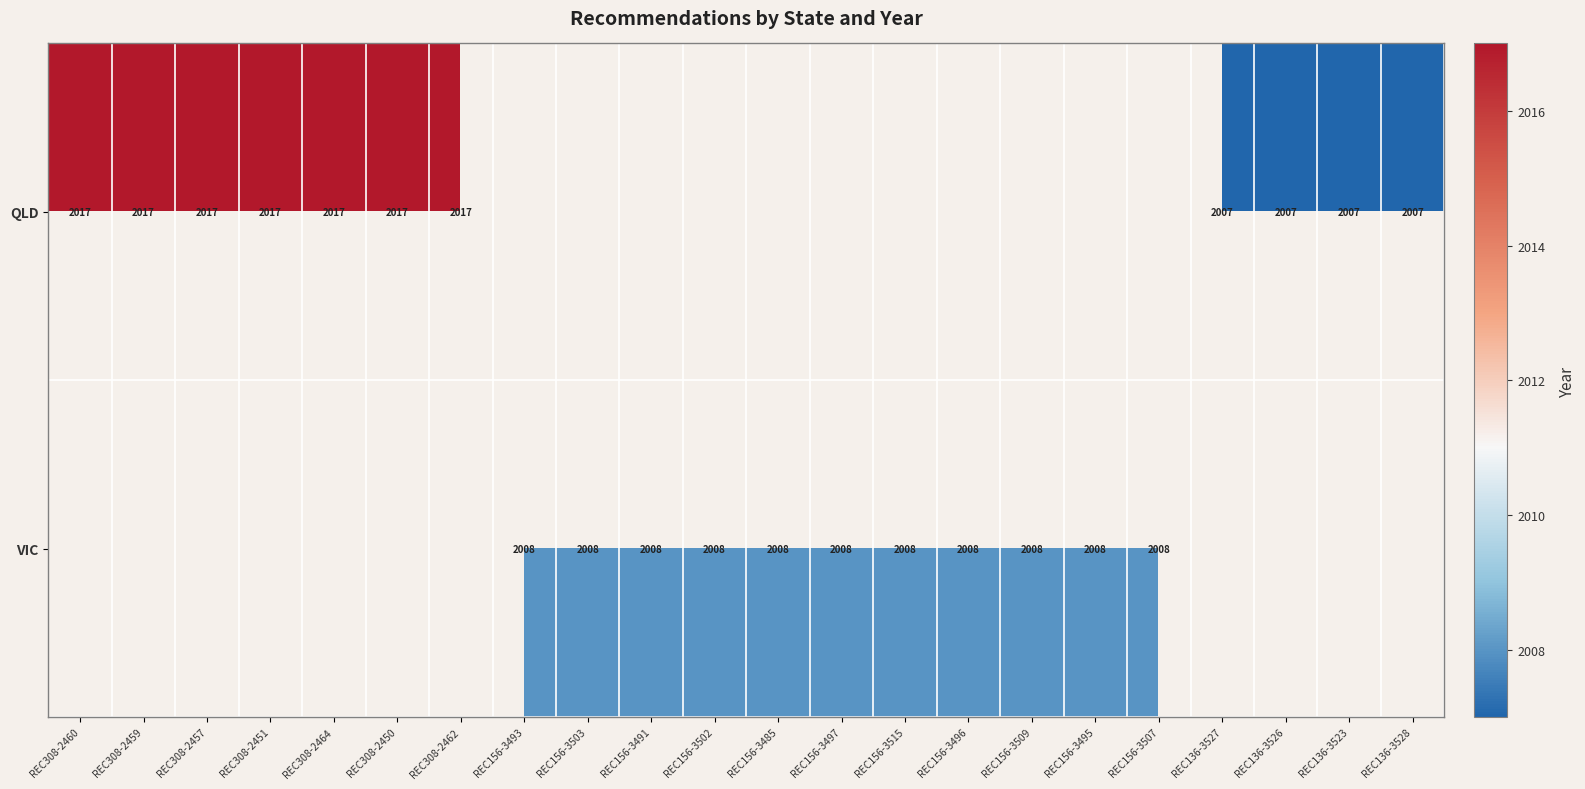

The QLD series shows 1279 at REC308-2462. True or false?

False